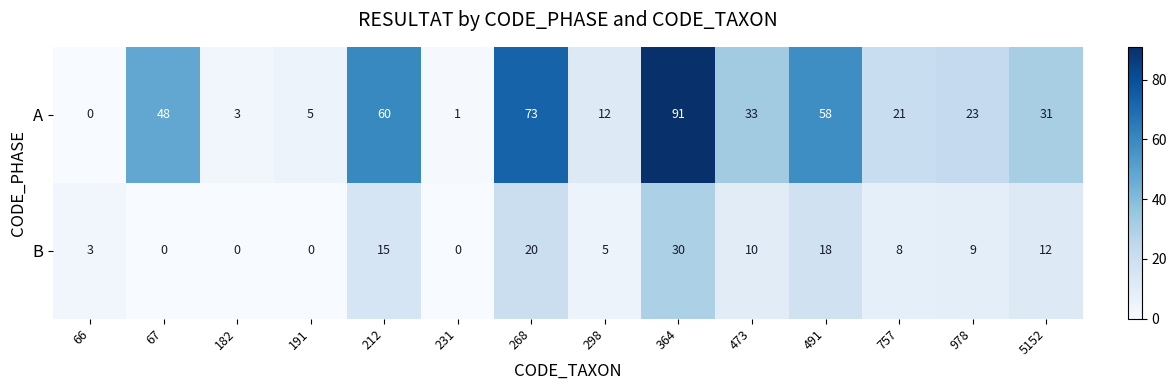

List the series in order of their peak value, lowest first.

B, A